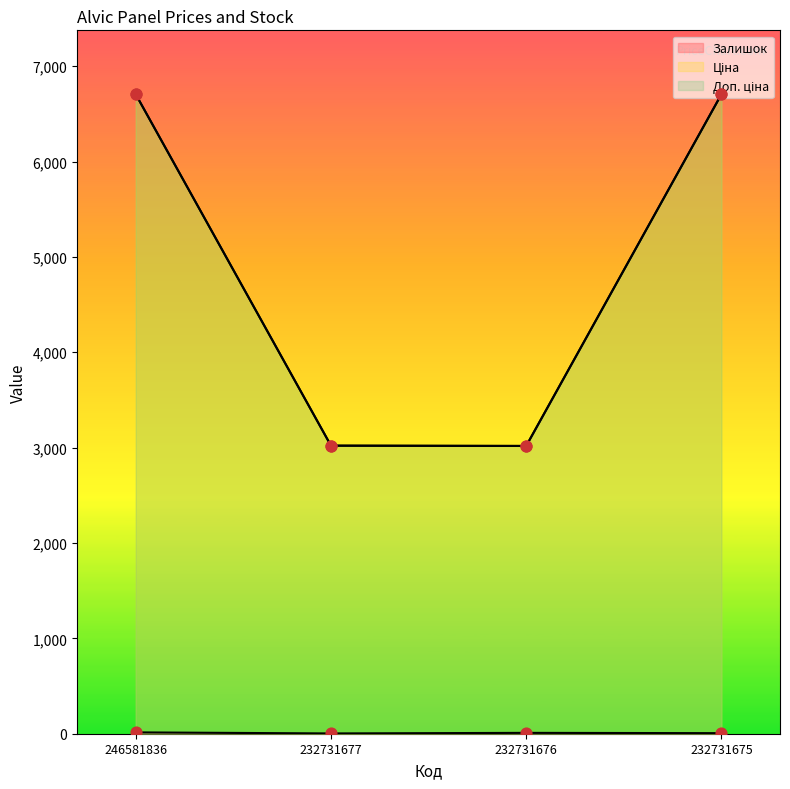

At how many categories does at least one series exceed 3124?

2